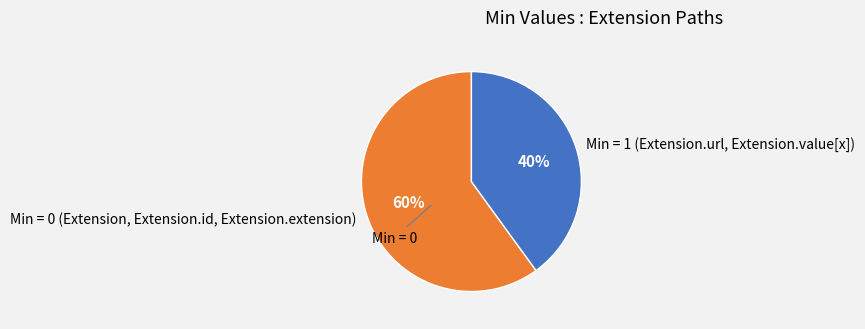

How many segments does this pie chart have?

2